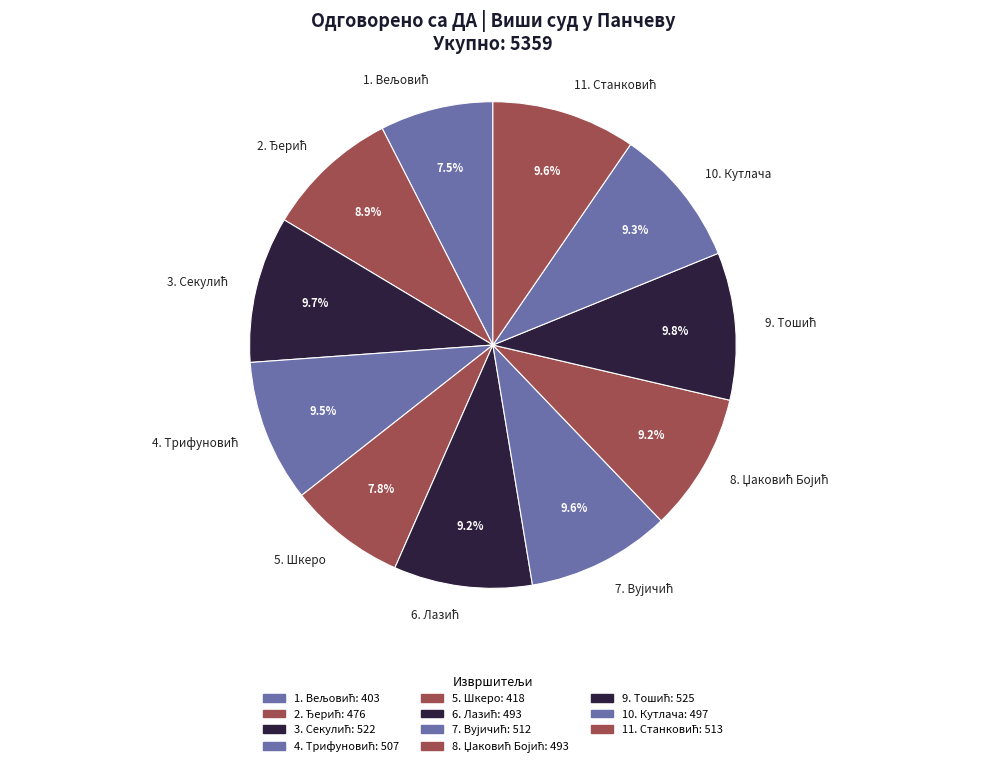

How many segments does this pie chart have?

11